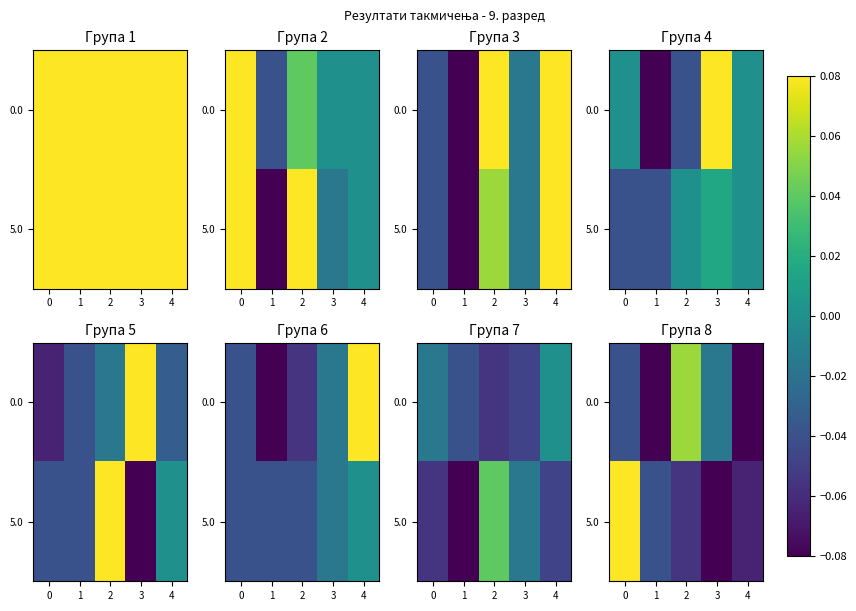

Which has a higher value, 3 or 1?

3